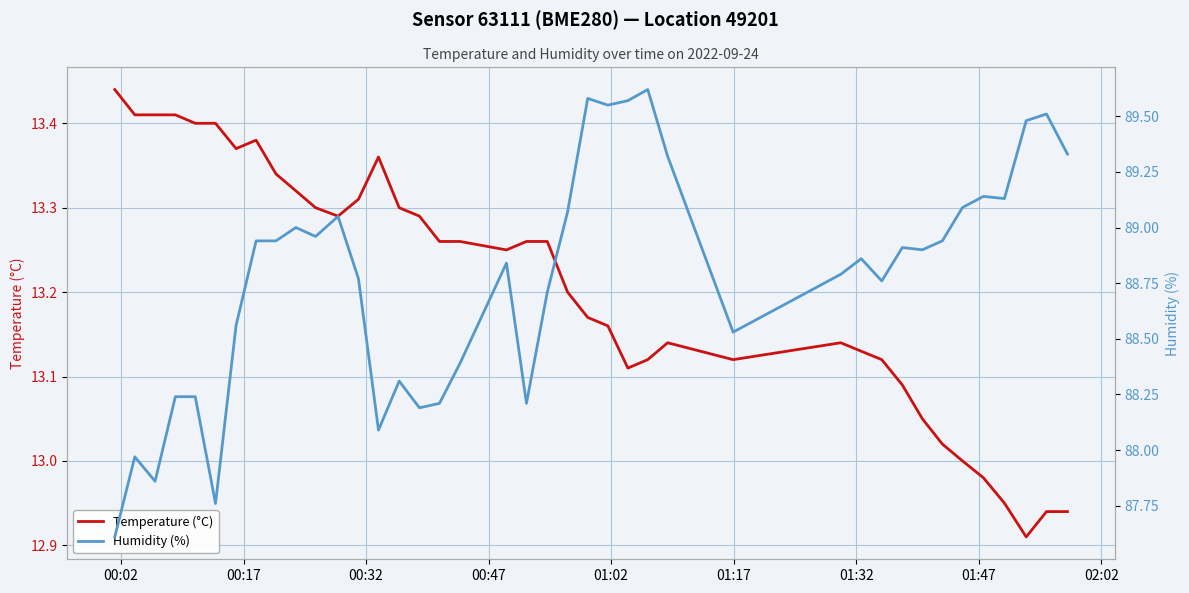

What are all the series names shown in the legend?

Temperature (°C), Humidity (%)